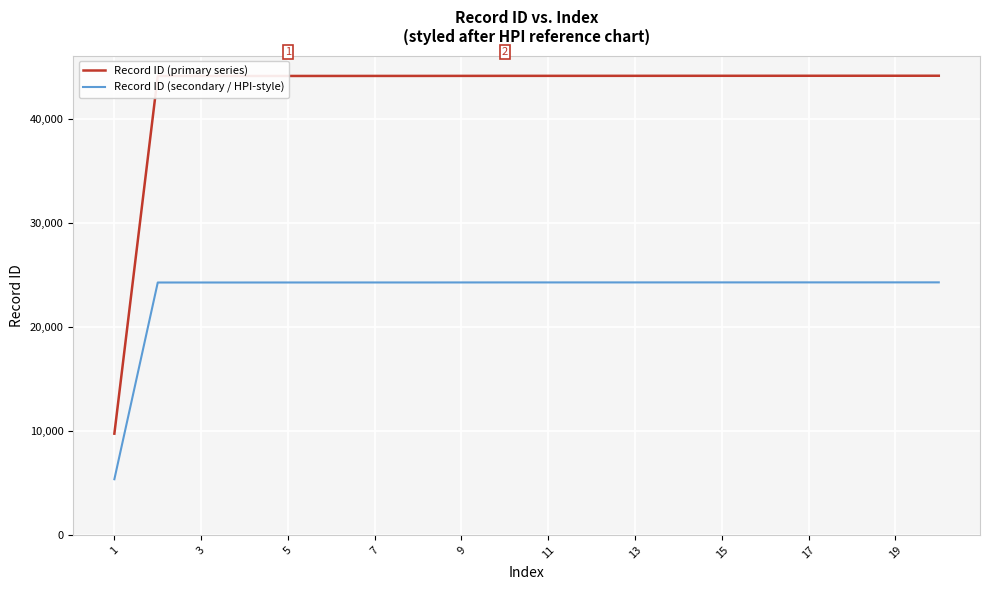

Which series has the widest spread of values?

Record ID (primary series)